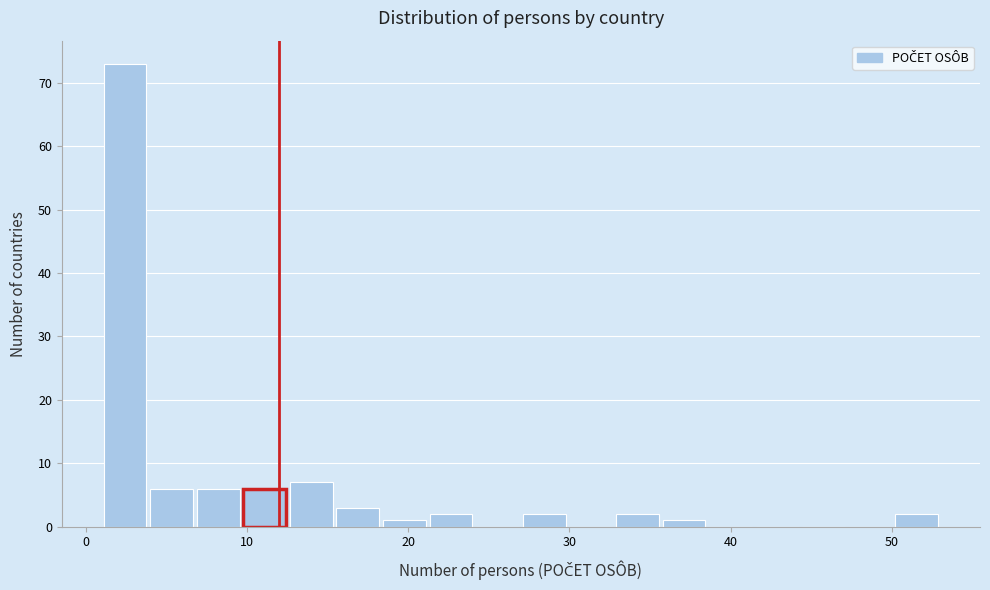

Around what value on the x-axis is the tallest bar? Give the approximate position of its centre, as read against the axis.

2